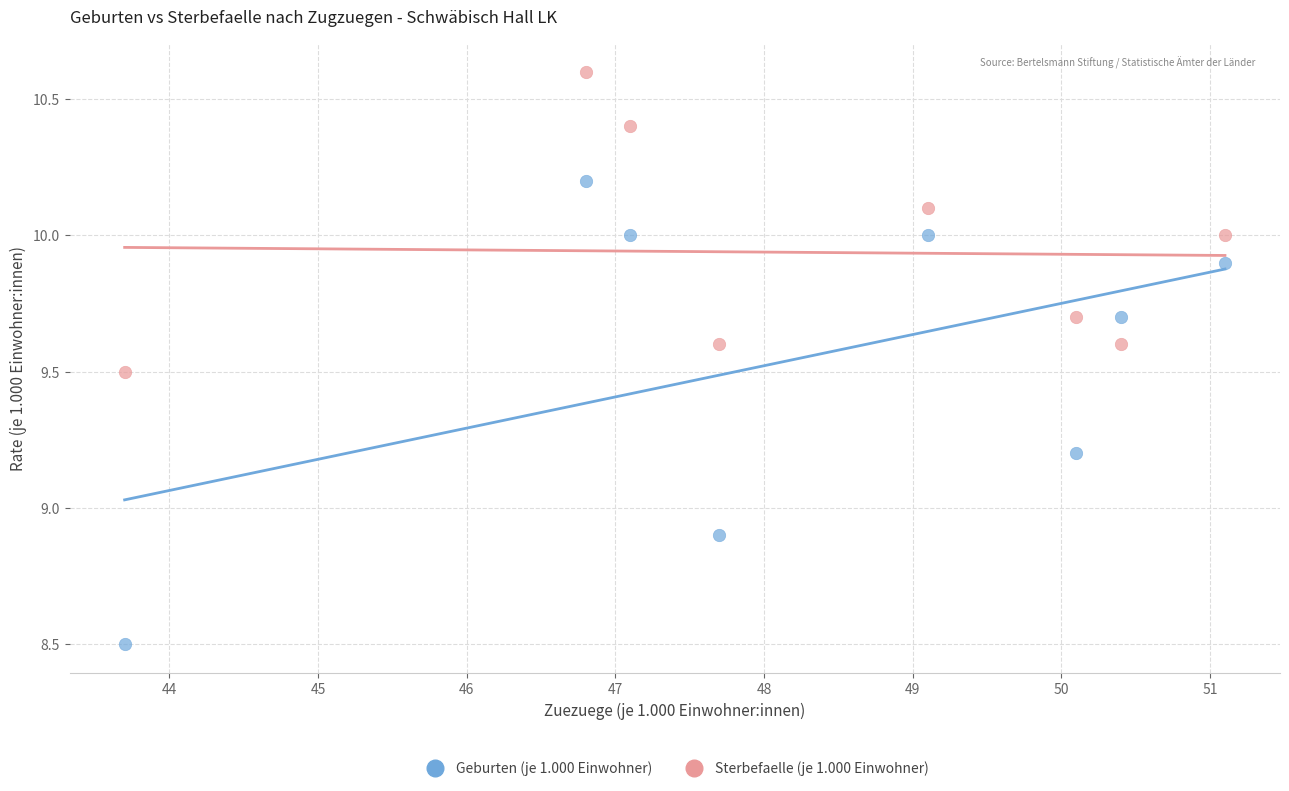

Across all data points, what is the range of X values (max minus min)?

7.4